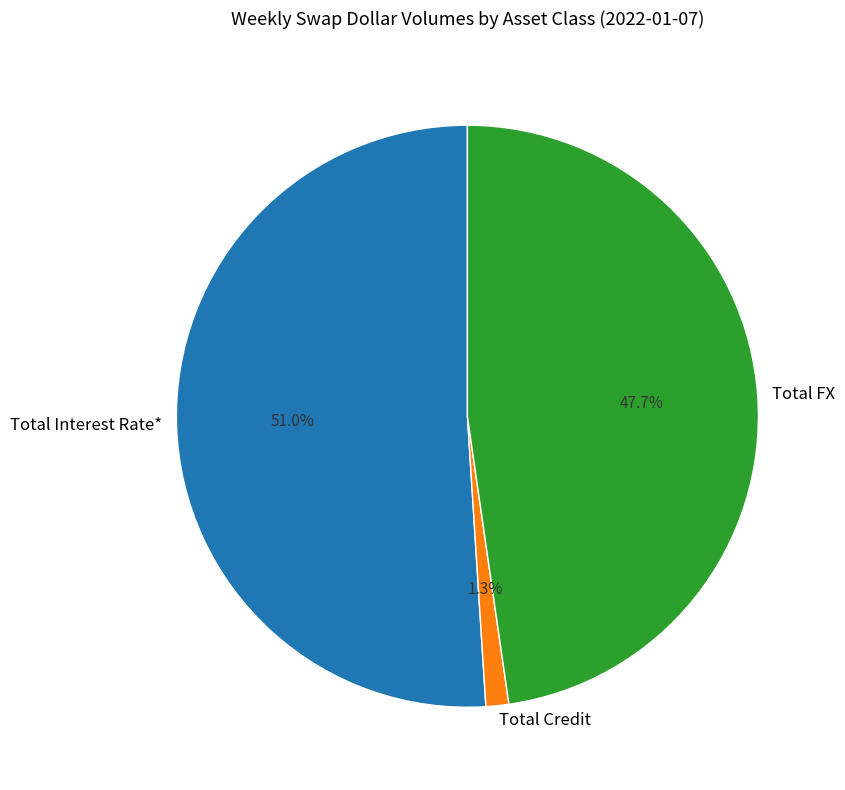

Combined, do Total Credit and Total Interest Rate* account for over 50%?

Yes